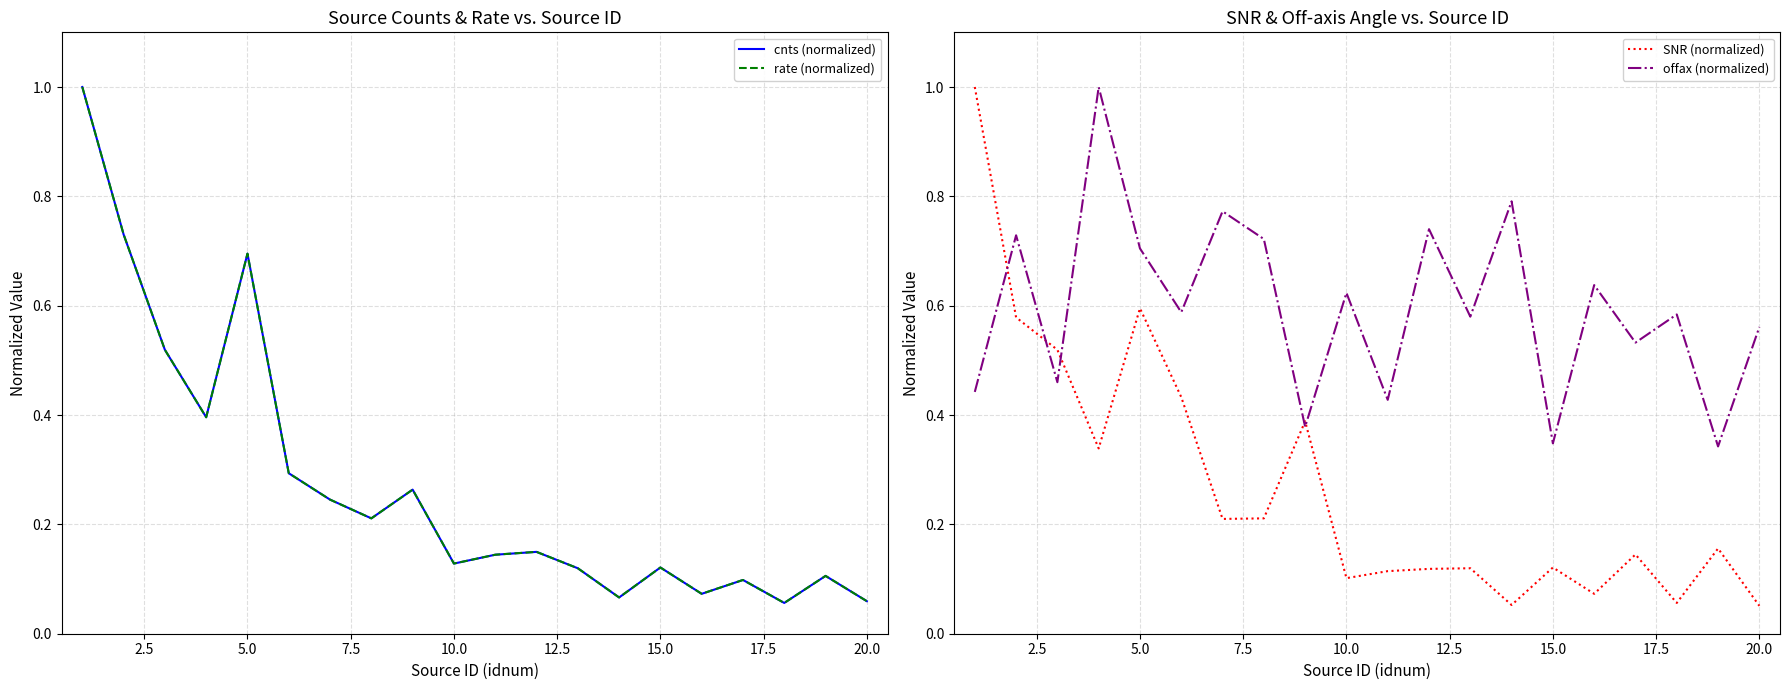

Reading left to right, list all the values displayed in this chart.

cnts (normalized): 1.0	0.7	0.5	0.4	0.7	0.3	0.2	0.2	0.3	0.1	0.1	0.1	0.1	0.1	0.1	0.1	0.1	0.1	0.1	0.1
rate (normalized): 1.0	0.7	0.5	0.4	0.7	0.3	0.2	0.2	0.3	0.1	0.1	0.1	0.1	0.1	0.1	0.1	0.1	0.1	0.1	0.1
SNR (normalized): 1.0	0.6	0.5	0.3	0.6	0.4	0.2	0.2	0.4	0.1	0.1	0.1	0.1	0.1	0.1	0.1	0.1	0.1	0.2	0.1
offax (normalized): 0.4	0.7	0.5	1.0	0.7	0.6	0.8	0.7	0.4	0.6	0.4	0.7	0.6	0.8	0.3	0.6	0.5	0.6	0.3	0.6